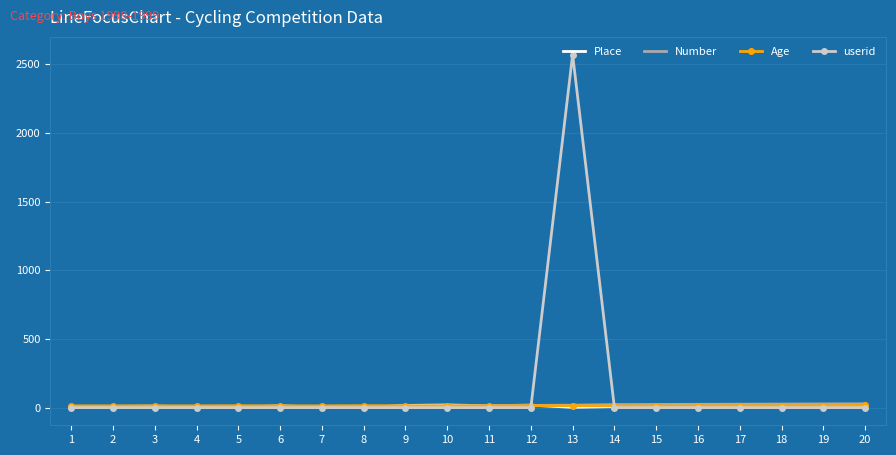

Which series has the widest spread of values?

userid